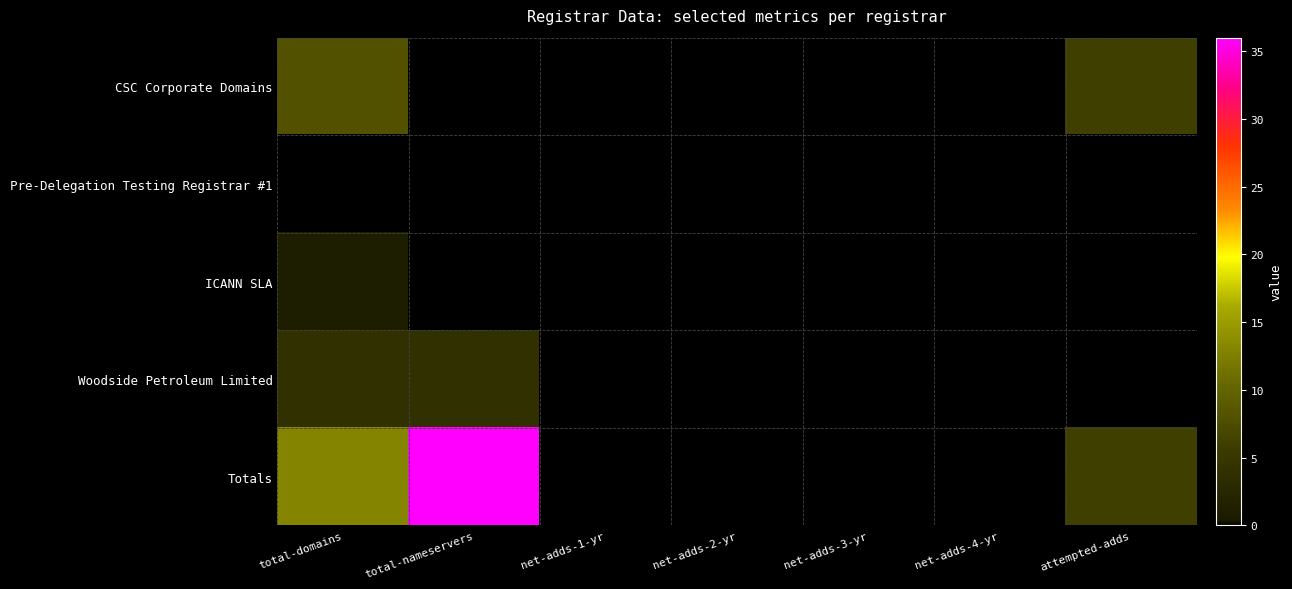

Reading left to right, transcribe all the data shown in this chart.

CSC Corporate Domains: total-domains=8	total-nameservers=0	net-adds-1-yr=0	net-adds-2-yr=0	net-adds-3-yr=0	net-adds-4-yr=0	attempted-adds=6
Pre-Delegation Testing Registrar #1: total-domains=0	total-nameservers=0	net-adds-1-yr=0	net-adds-2-yr=0	net-adds-3-yr=0	net-adds-4-yr=0	attempted-adds=0
ICANN SLA: total-domains=1	total-nameservers=0	net-adds-1-yr=0	net-adds-2-yr=0	net-adds-3-yr=0	net-adds-4-yr=0	attempted-adds=0
Woodside Petroleum Limited: total-domains=4	total-nameservers=4	net-adds-1-yr=0	net-adds-2-yr=0	net-adds-3-yr=0	net-adds-4-yr=0	attempted-adds=0
Totals: total-domains=13	total-nameservers=36	net-adds-1-yr=0	net-adds-2-yr=0	net-adds-3-yr=0	net-adds-4-yr=0	attempted-adds=6